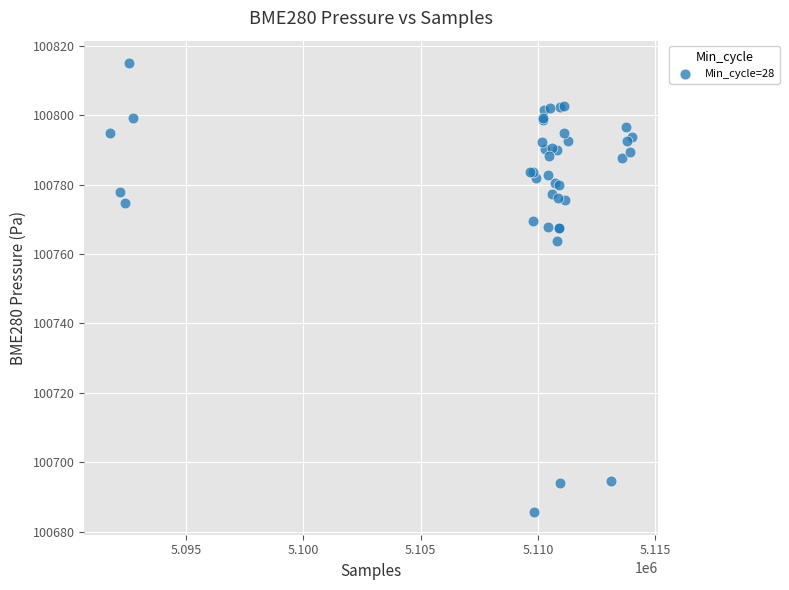

What Y value in the scatter plot is closest to 100750?

100763.8